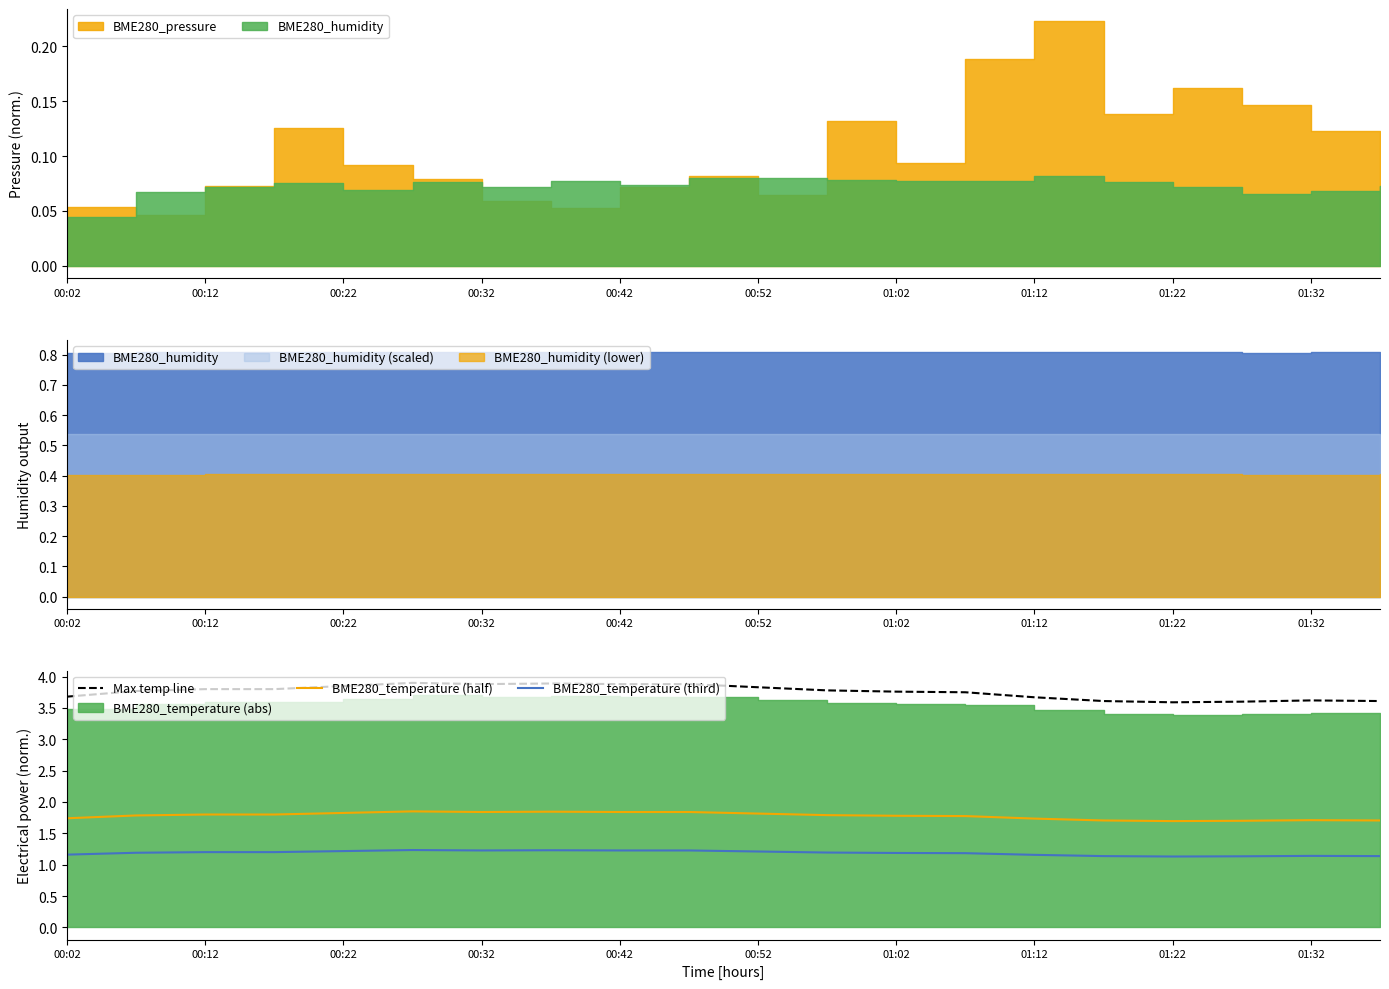

The BME280_temperature (half) series shows 2.9 at 01:12. True or false?

False